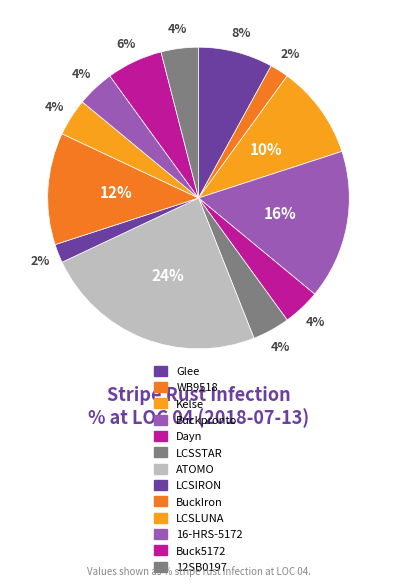

Rank the categories by value from lowest to highest.

WB9518, LCSIRON, Dayn, LCSSTAR, LCSLUNA, 16-HRS-5172, 12SB0197, Buck5172, Glee, Kelse, BuckIron, Buckpronto, ATOMO